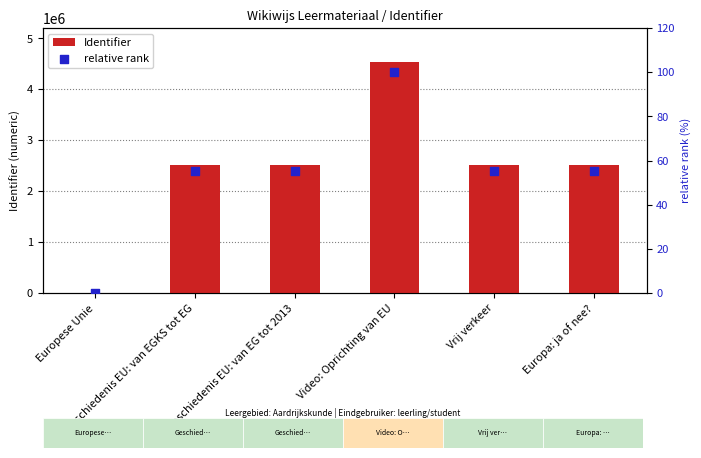

Which series has the widest spread of Y values?

Identifier